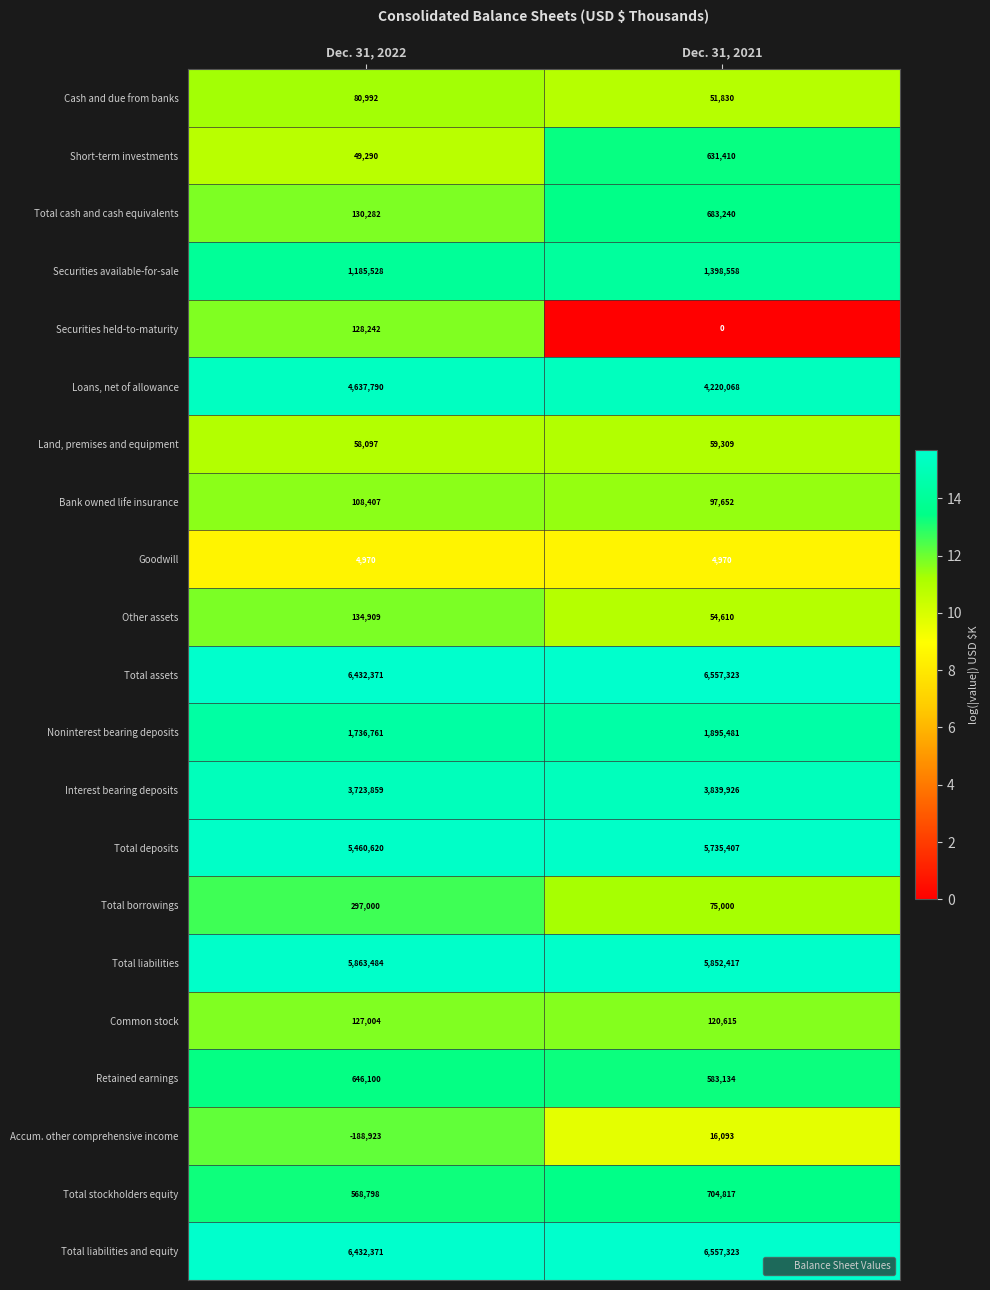

Is the value of Common stock at Dec. 31, 2022 greater than the value of Total cash and cash equivalents at Dec. 31, 2021?

No